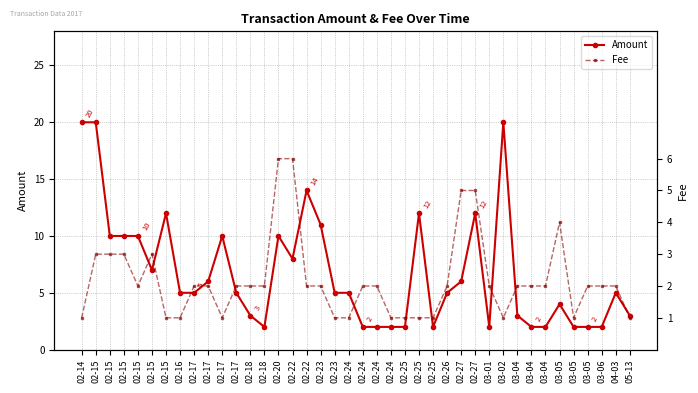

What is the average value of the Fee series?

2